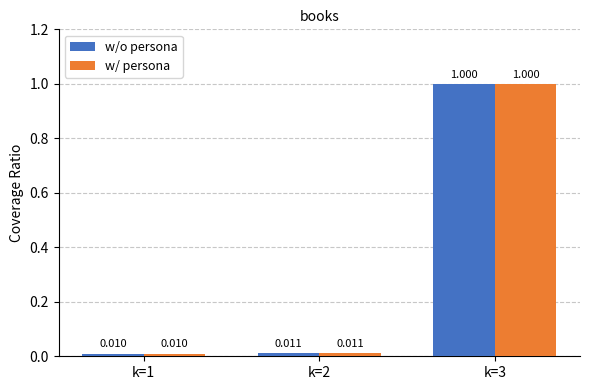

Is the value of w/ persona at k=3 greater than the value of w/o persona at k=1?

Yes